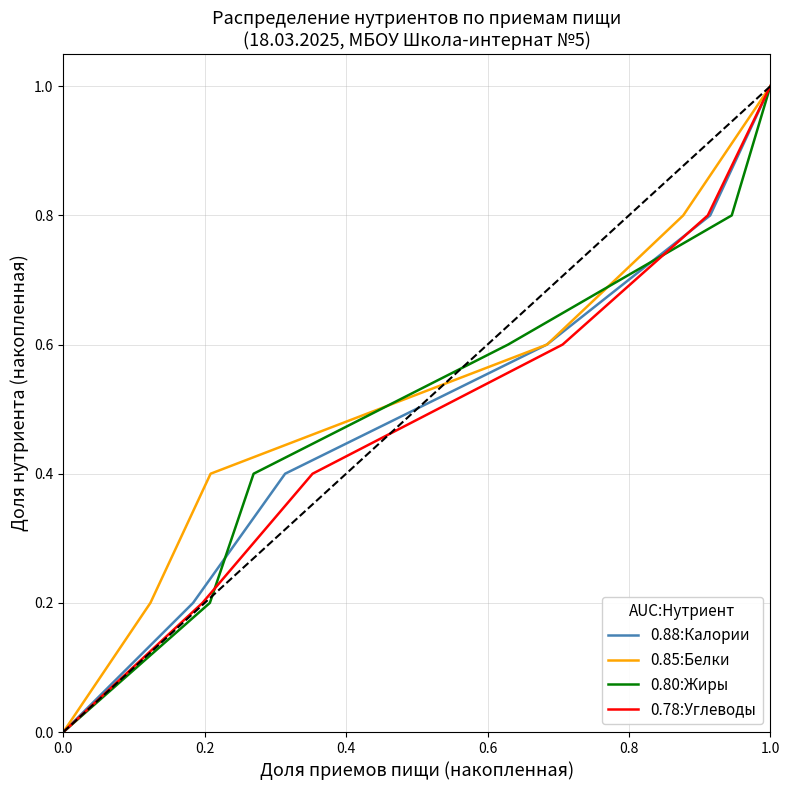

The 0.80:Жиры series shows 0.0 at 0.0. True or false?

True